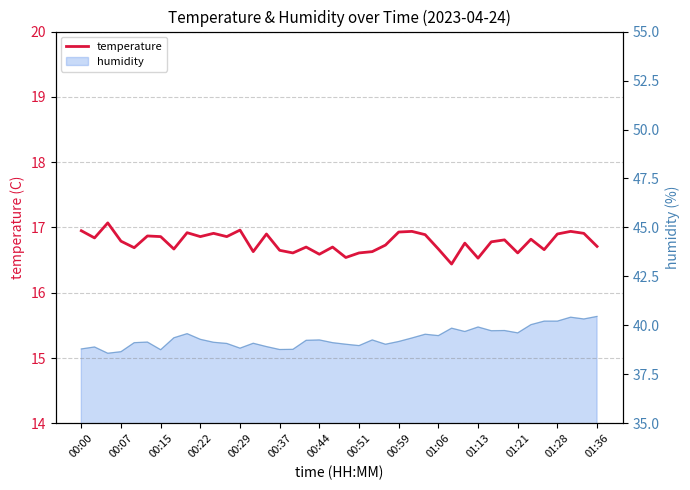

What is the label of the 18th point from the right?

22